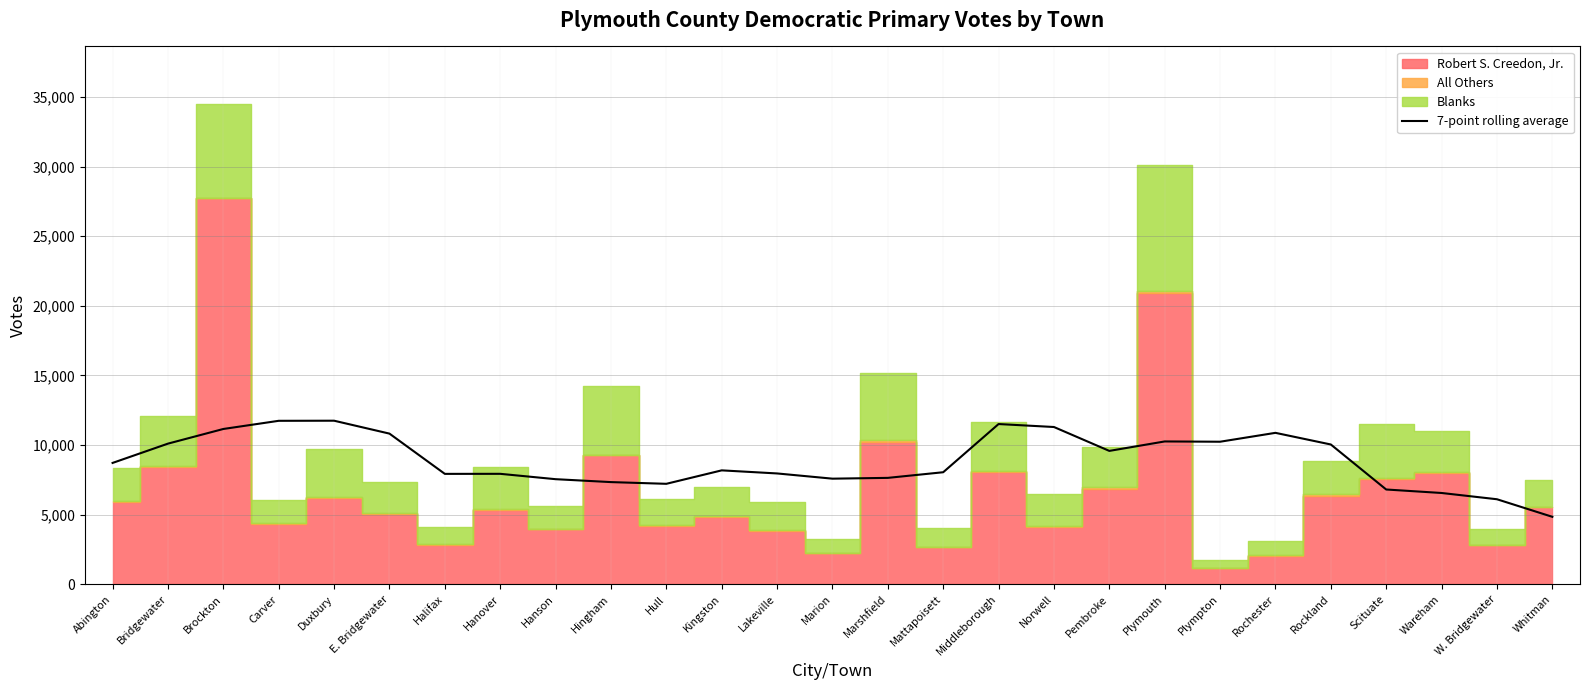

True or false: there are more than 2 points higher than both neighbors.

True